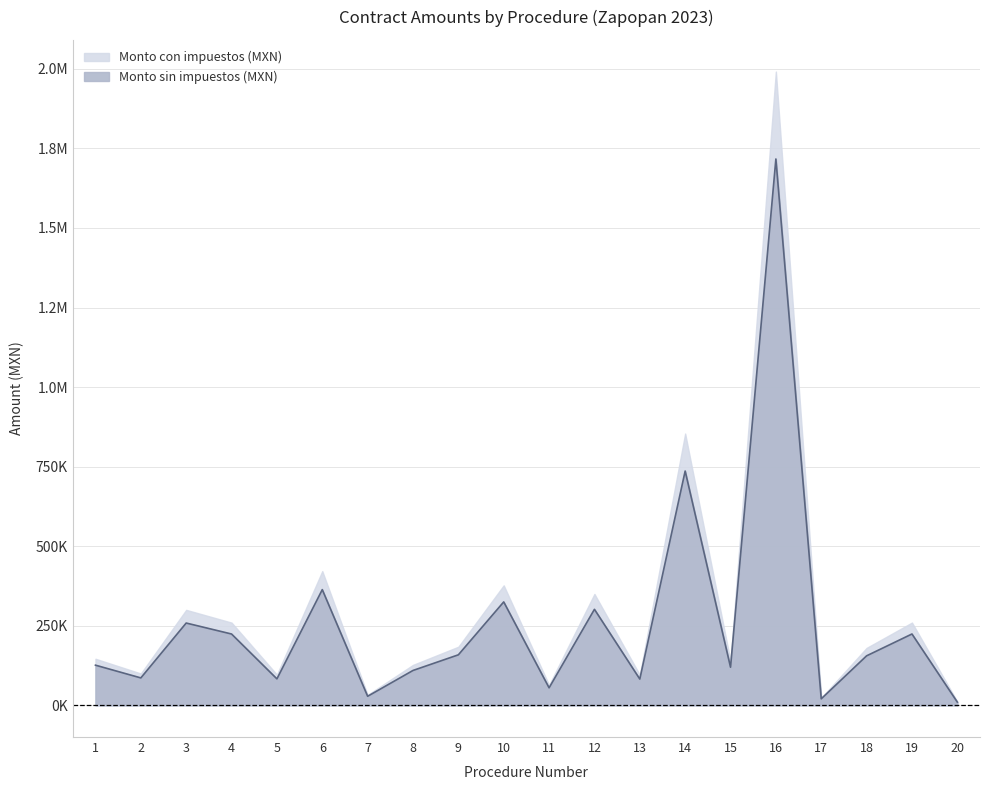

List the labels in order of value, largest first.

16, 14, 6, 10, 12, 3, 19, 4, 9, 18, 1, 15, 8, 2, 5, 13, 11, 7, 17, 20